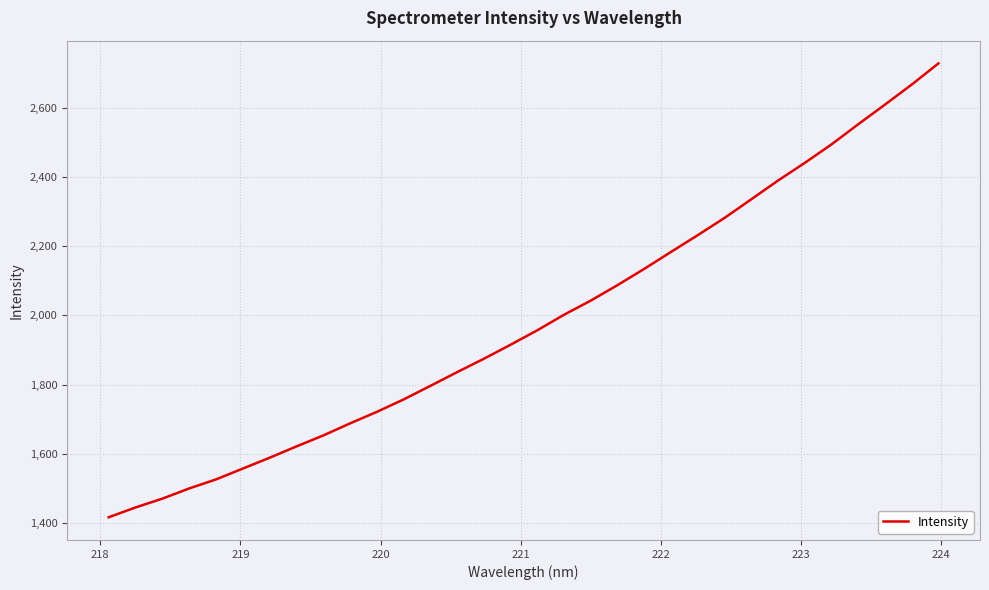

What is the greatest value displayed?

2728.6